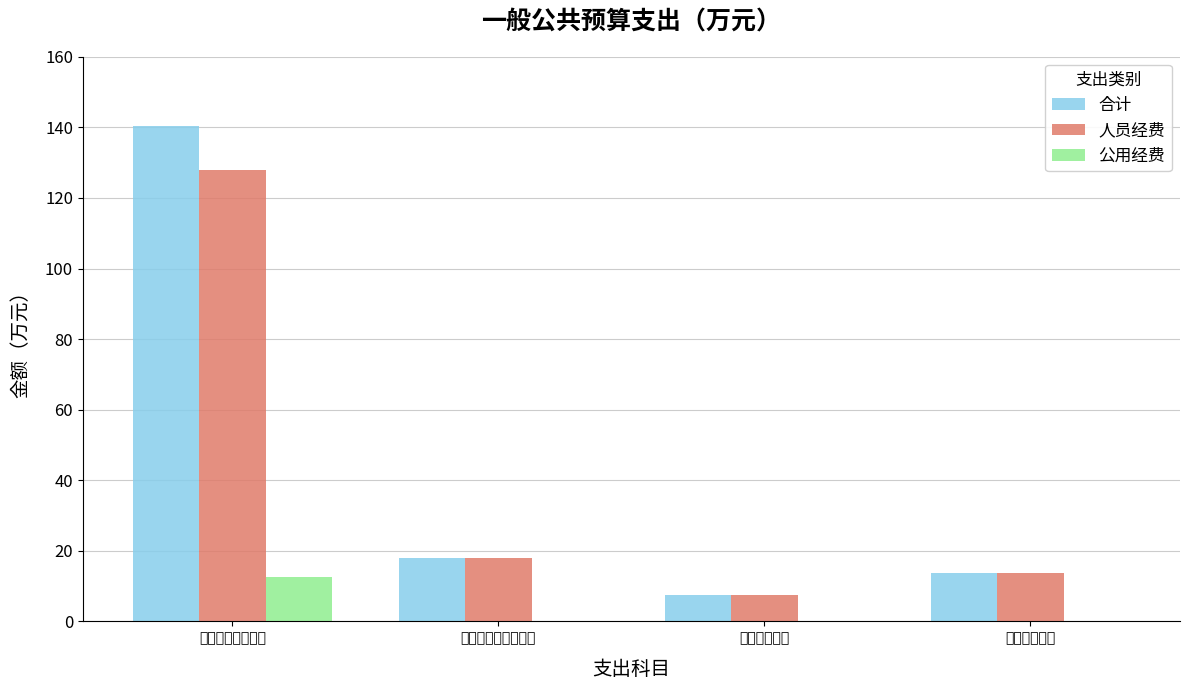

Which category has the highest value in the 公用经费 series?

一般公共服务支出